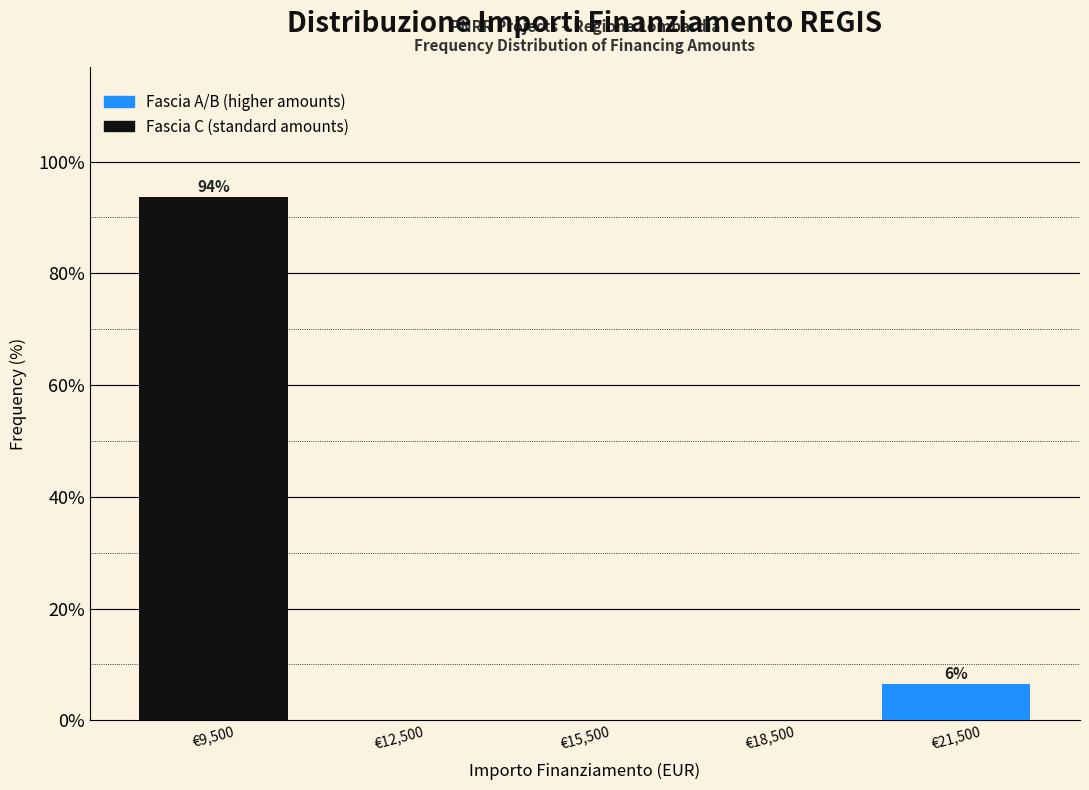

Which range on the x-axis has the tallest bar?

8000 to 11000